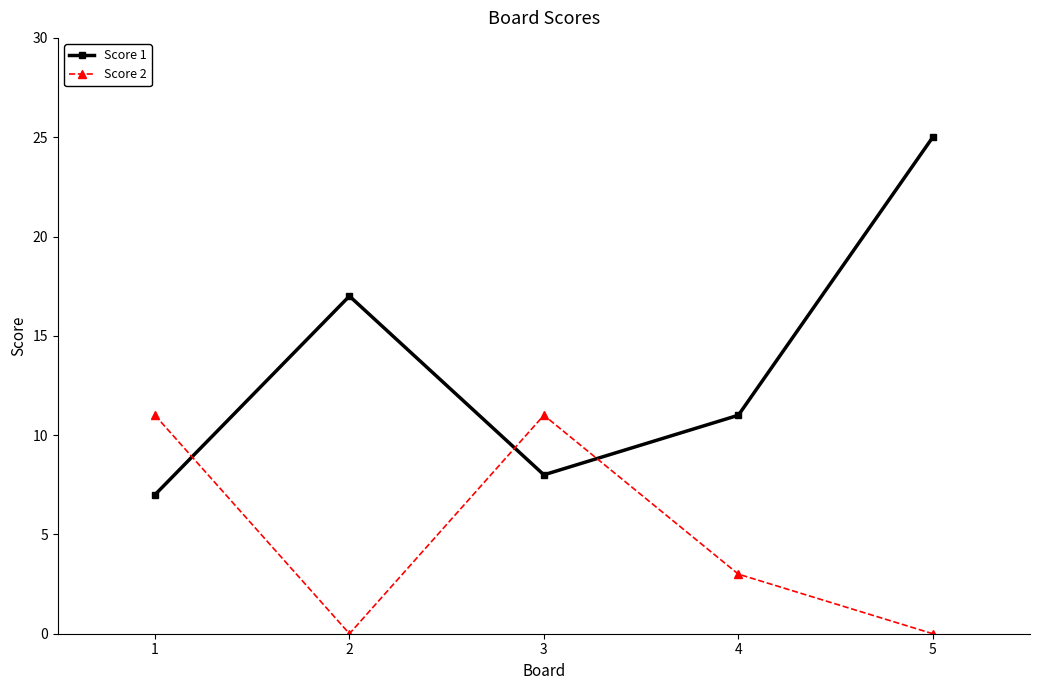

Does the chart display data point markers on the line(s)?

Yes